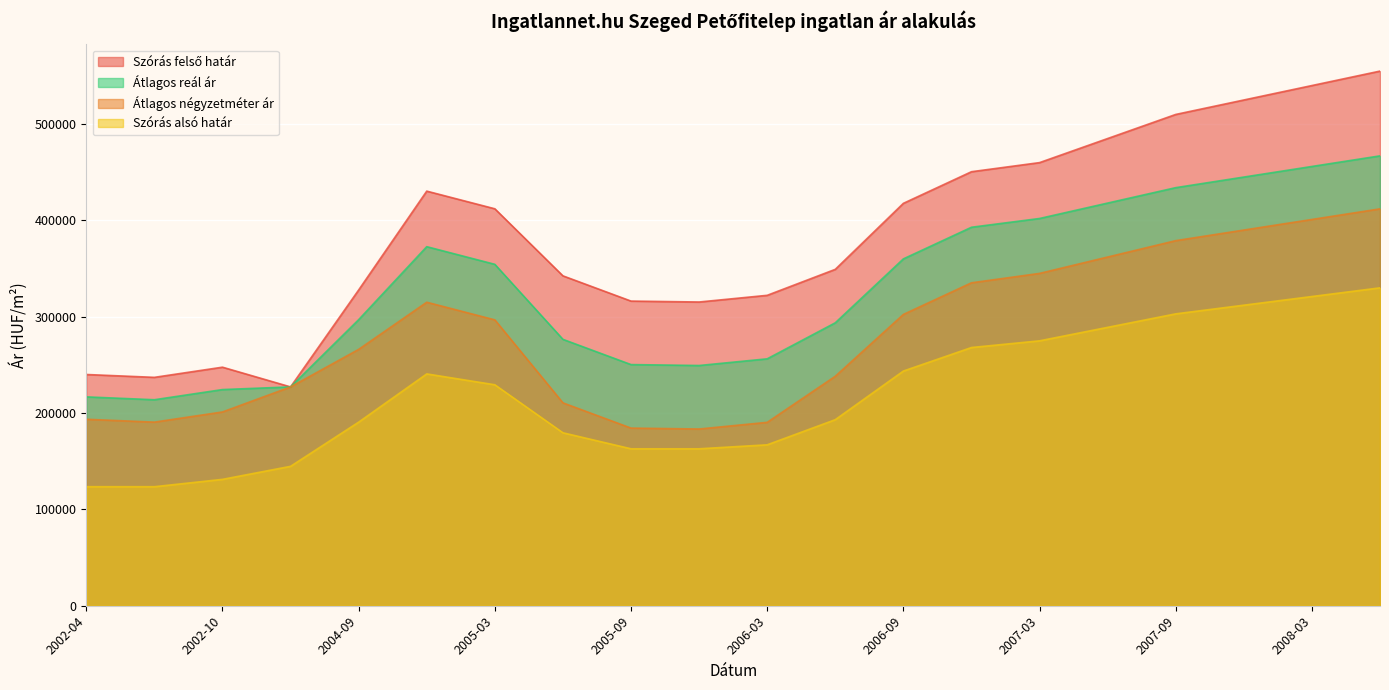

The value of Szórás felső határ at 2006-09 is 723068. True or false?

False